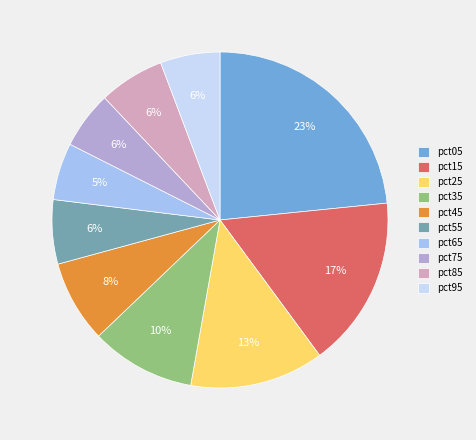

To the nearest percent, what portion does pct65 represent?

5%